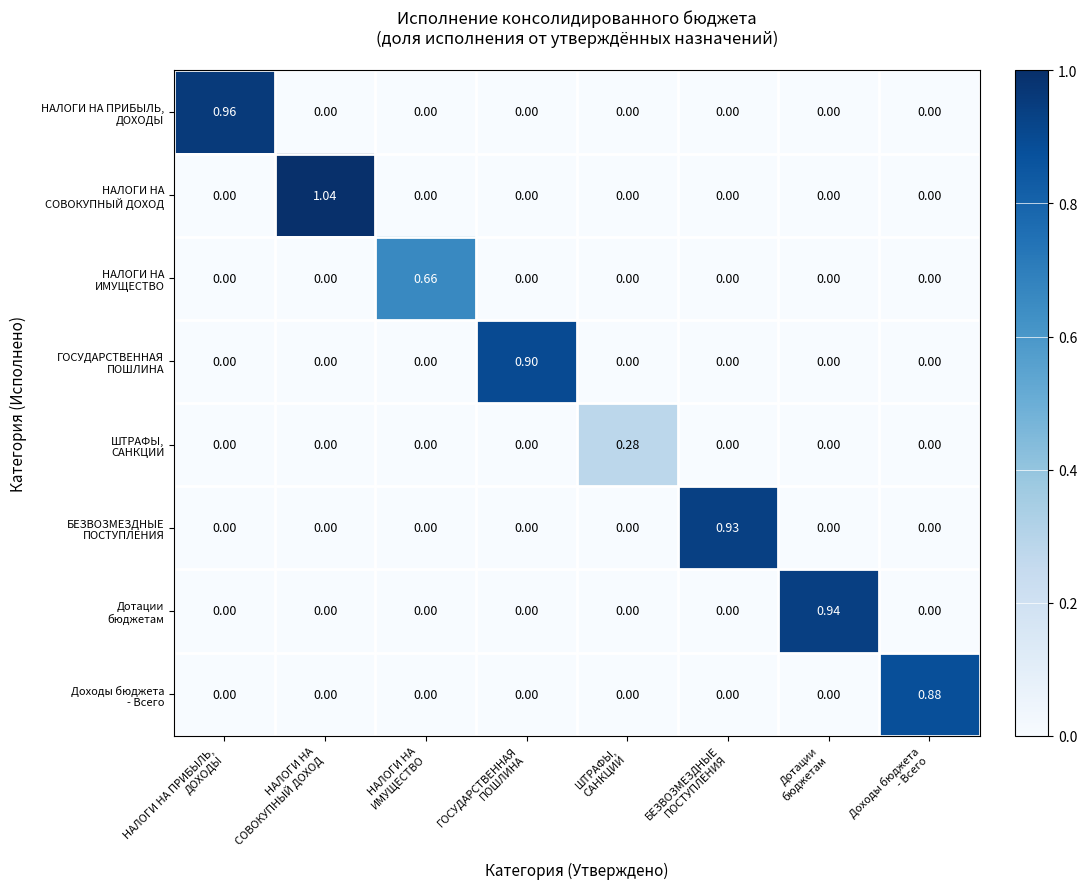

Which label corresponds to the smallest value in the chart?

НАЛОГИ НА
СОВОКУПНЫЙ ДОХОД